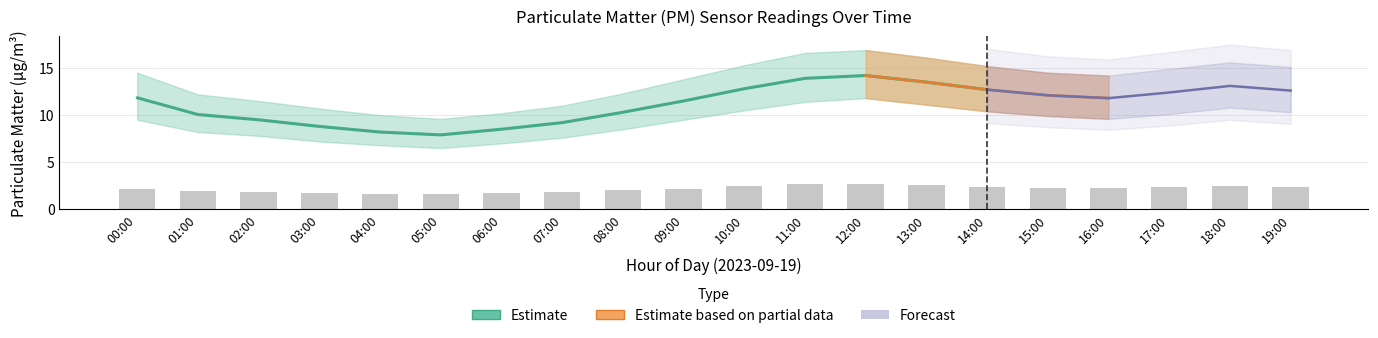

How many groups of bars are there?

20